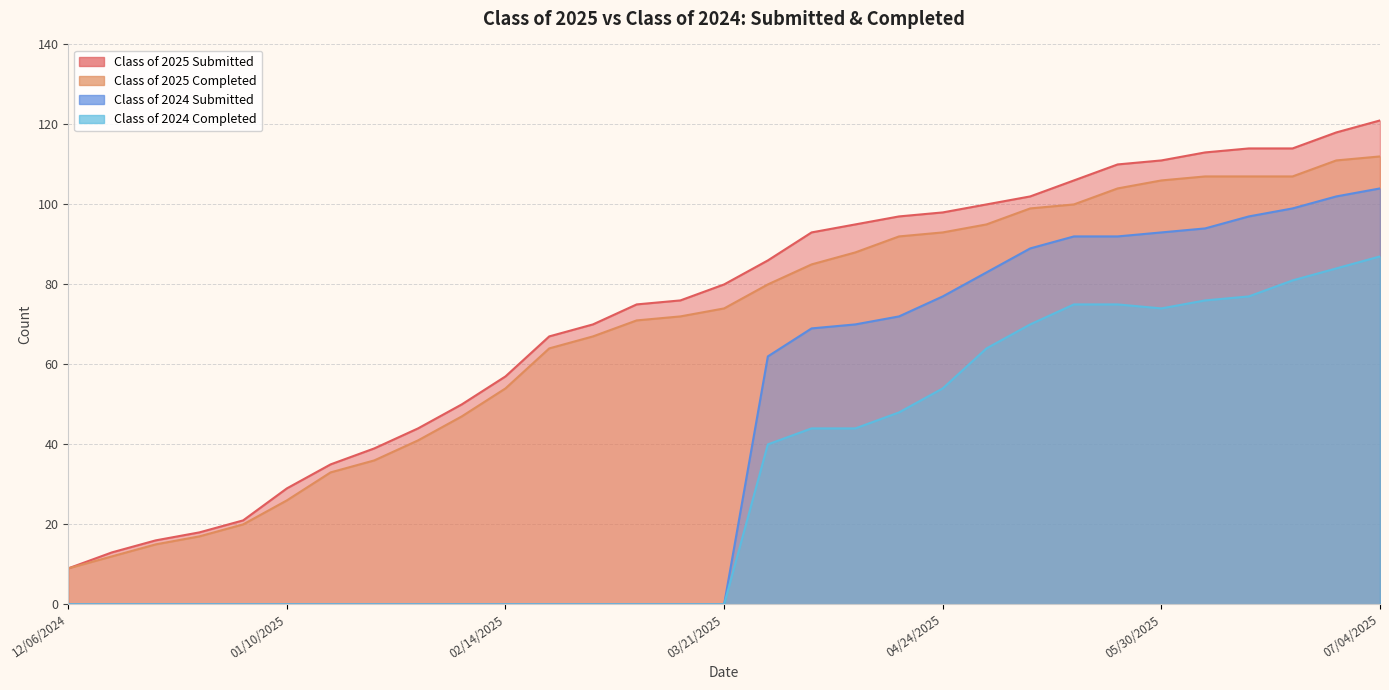

What is the label of the 27th point from the right?

12/31/2024